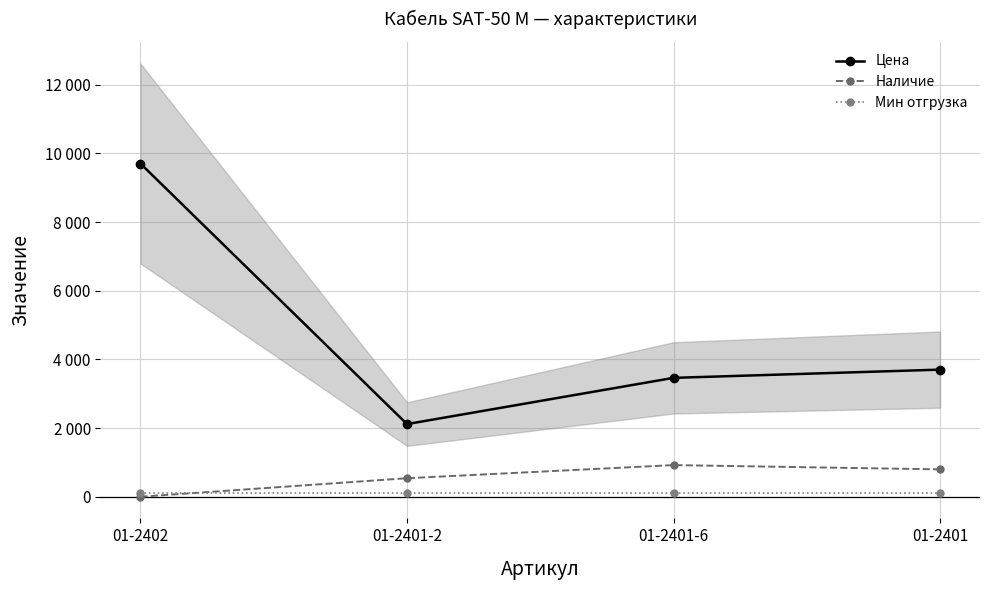

True or false: Наличие has a value of 539.0 at 01-2401-2.

True